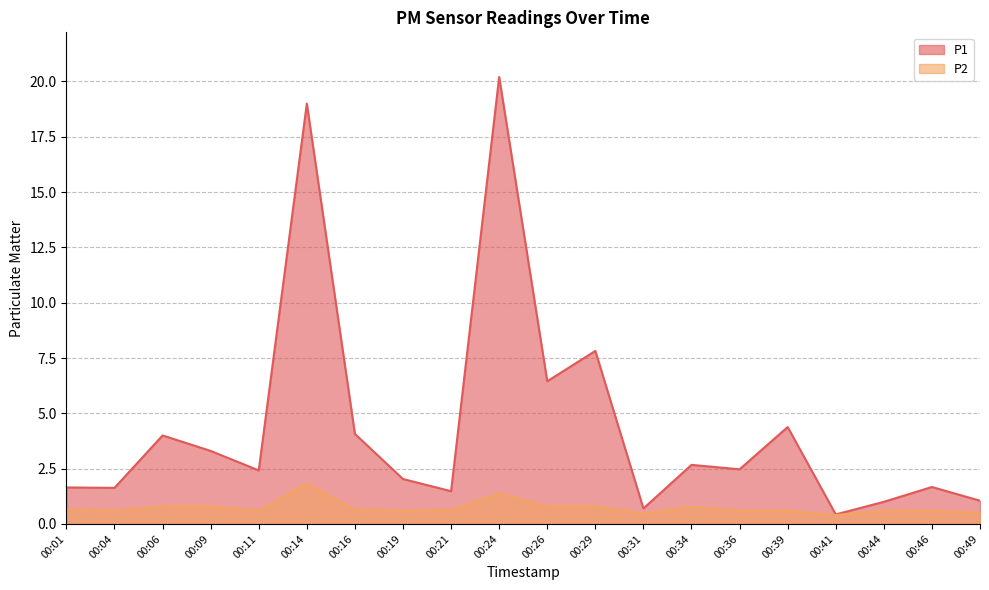

At which category does P2 reach its first local valley?

00:04